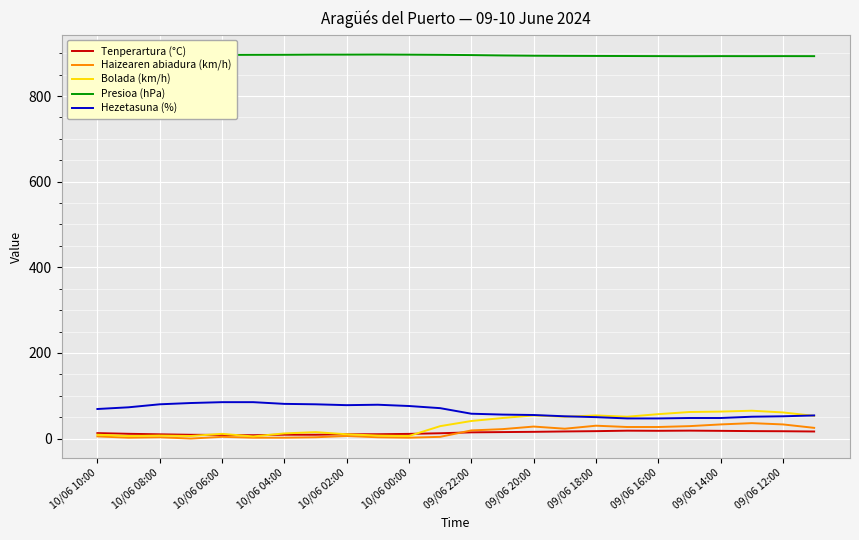

What is the difference between the second highest and second lowest values in the Tenperartura (°C) series?

9.9